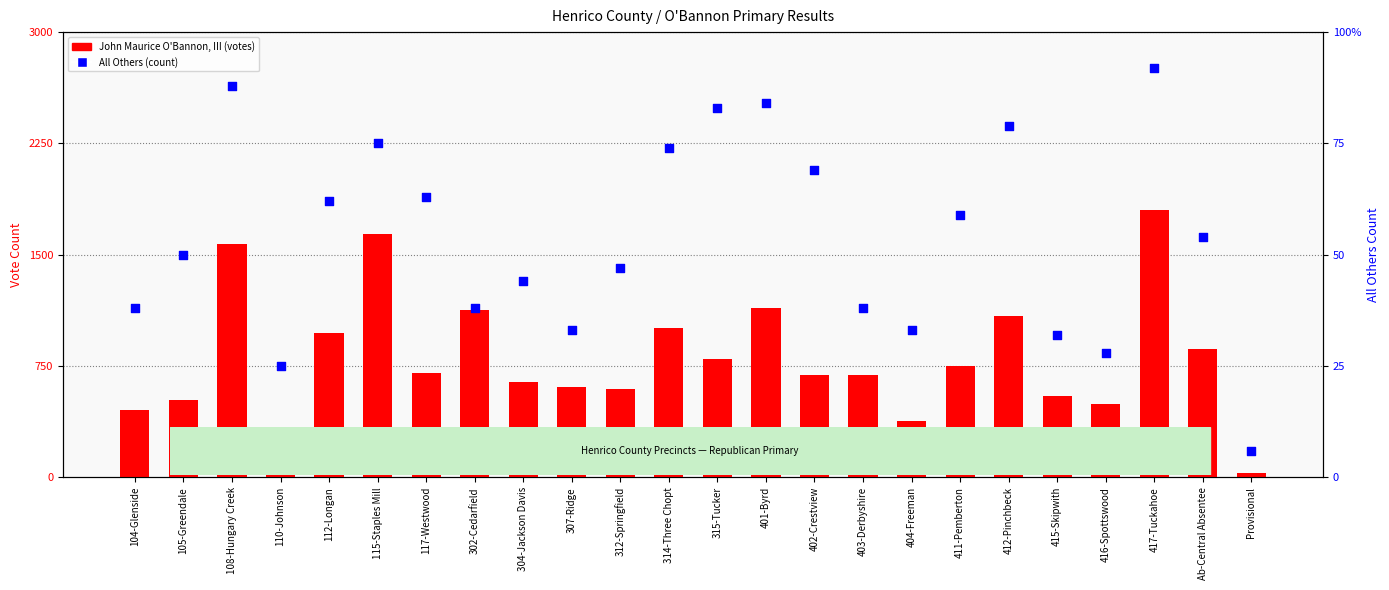

At how many categories does at least one series exceed 961?

8